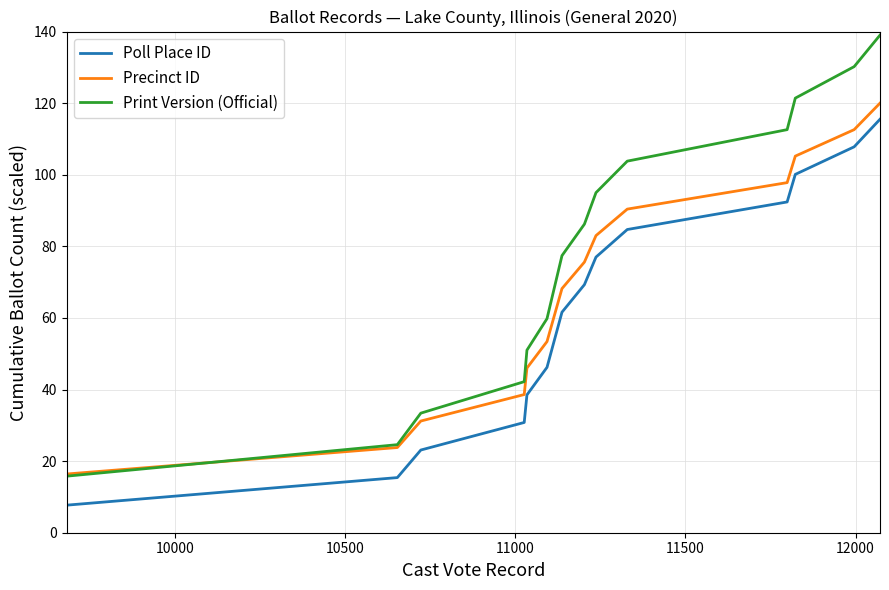

True or false: Print Version (Official) has more than 0 points higher than both neighbors.

False